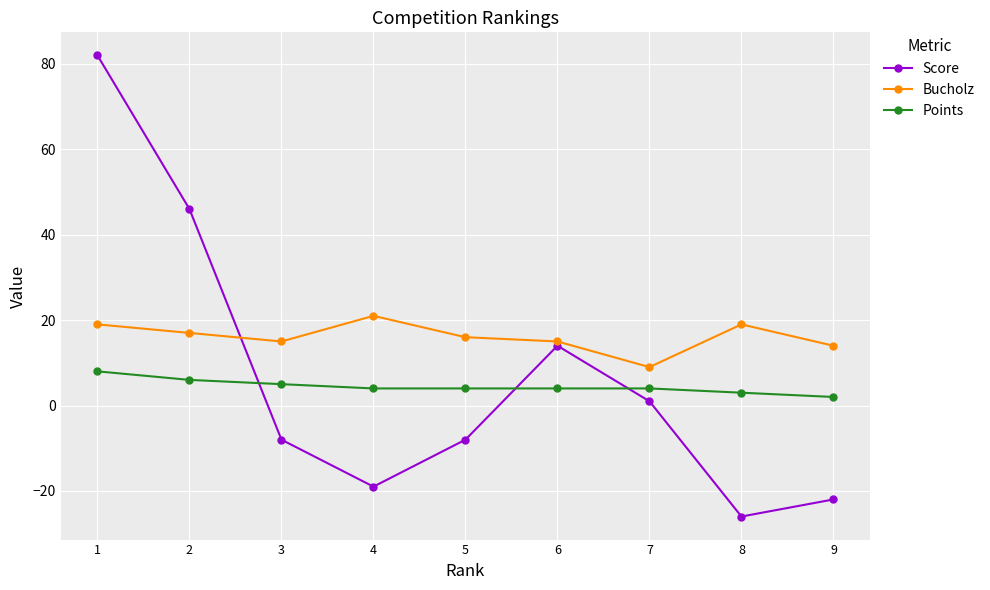

What are all the series names shown in the legend?

Score, Bucholz, Points